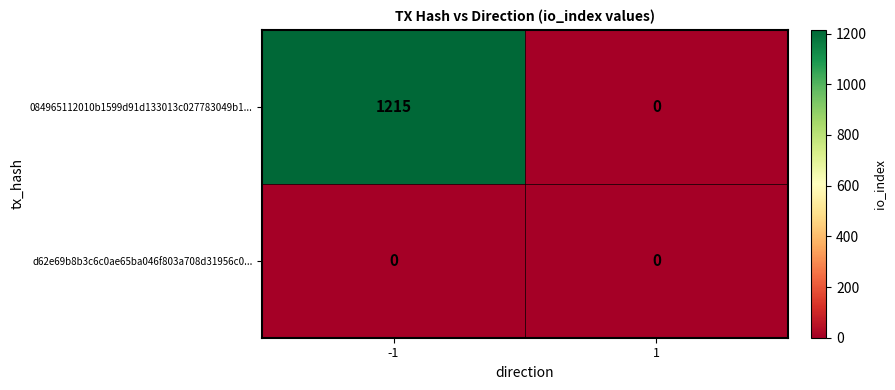

Reading left to right, transcribe all the data shown in this chart.

084965112010b1599d91d133013c027783049b1...: -1=1215	1=0
d62e69b8b3c6c0ae65ba046f803a708d31956c0...: -1=0	1=0